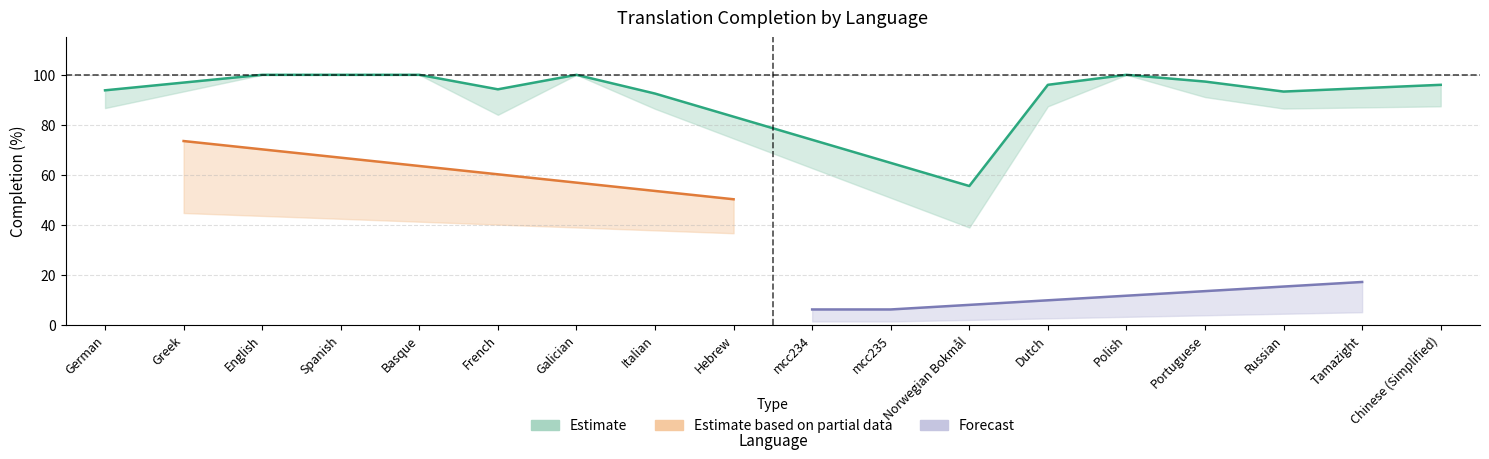

What is the maximum value for translated_words_percent?

100.0